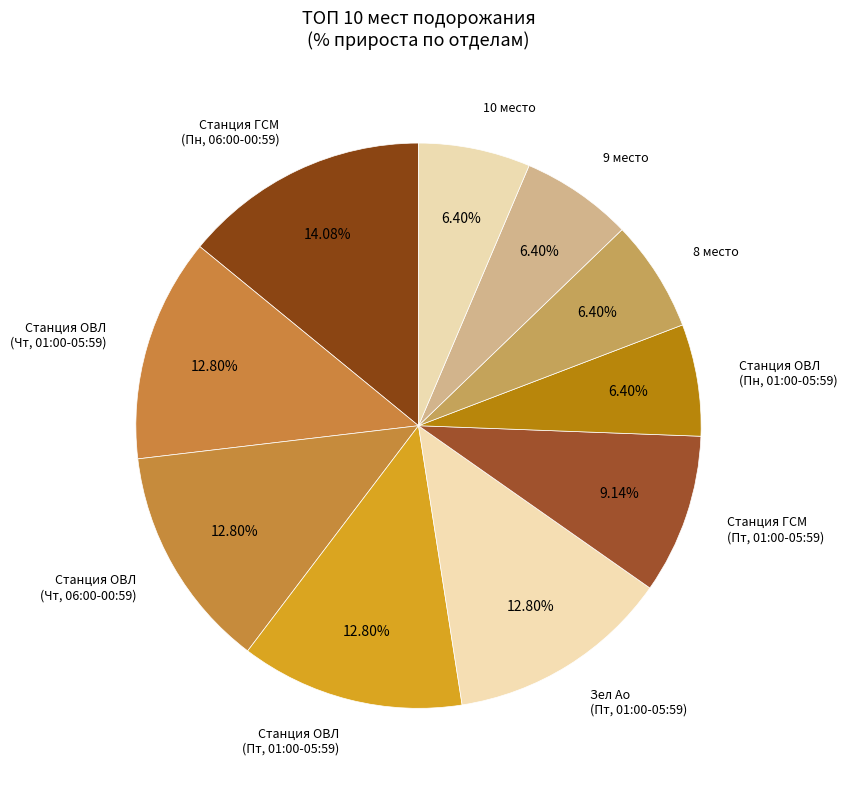

To the nearest percent, what portion does 8 место represent?

6%